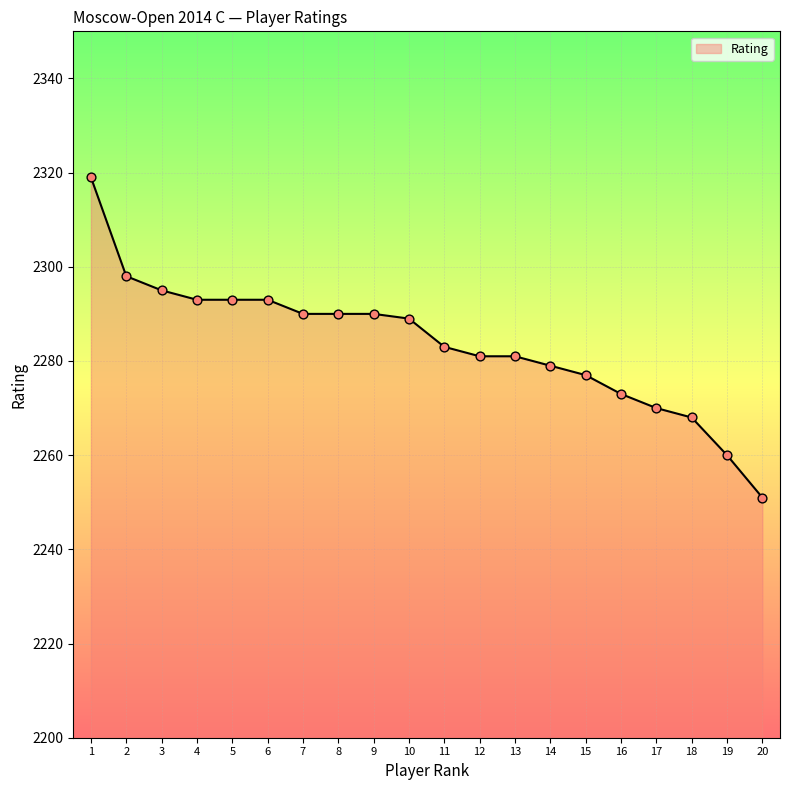

Between 15 and 19, which is larger?

15